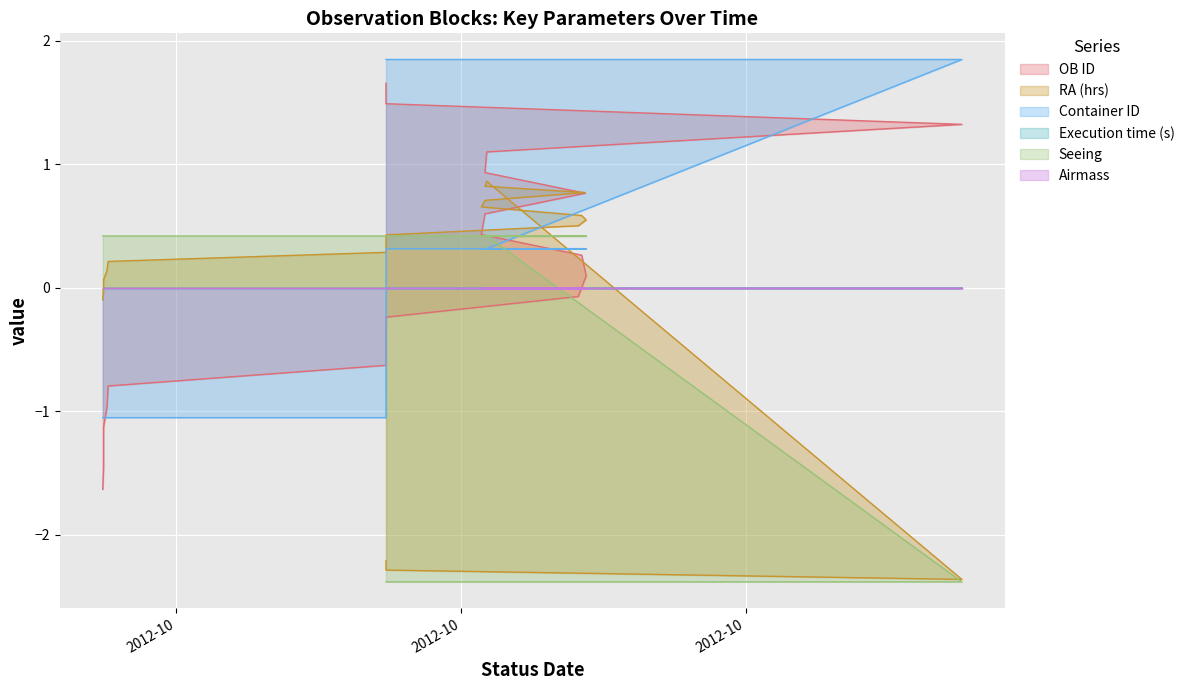

Between 2012-10-06T05:03:11 and 2012-10-08T07:40:50, which is larger?

2012-10-06T05:03:11